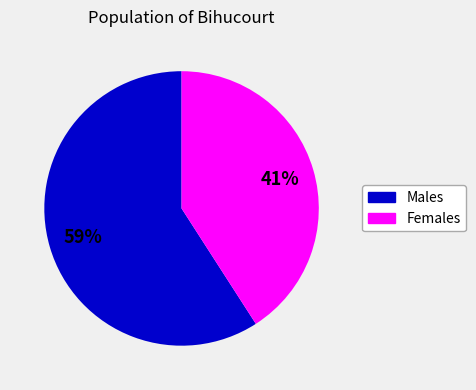

Count the number of slices in the pie.

2